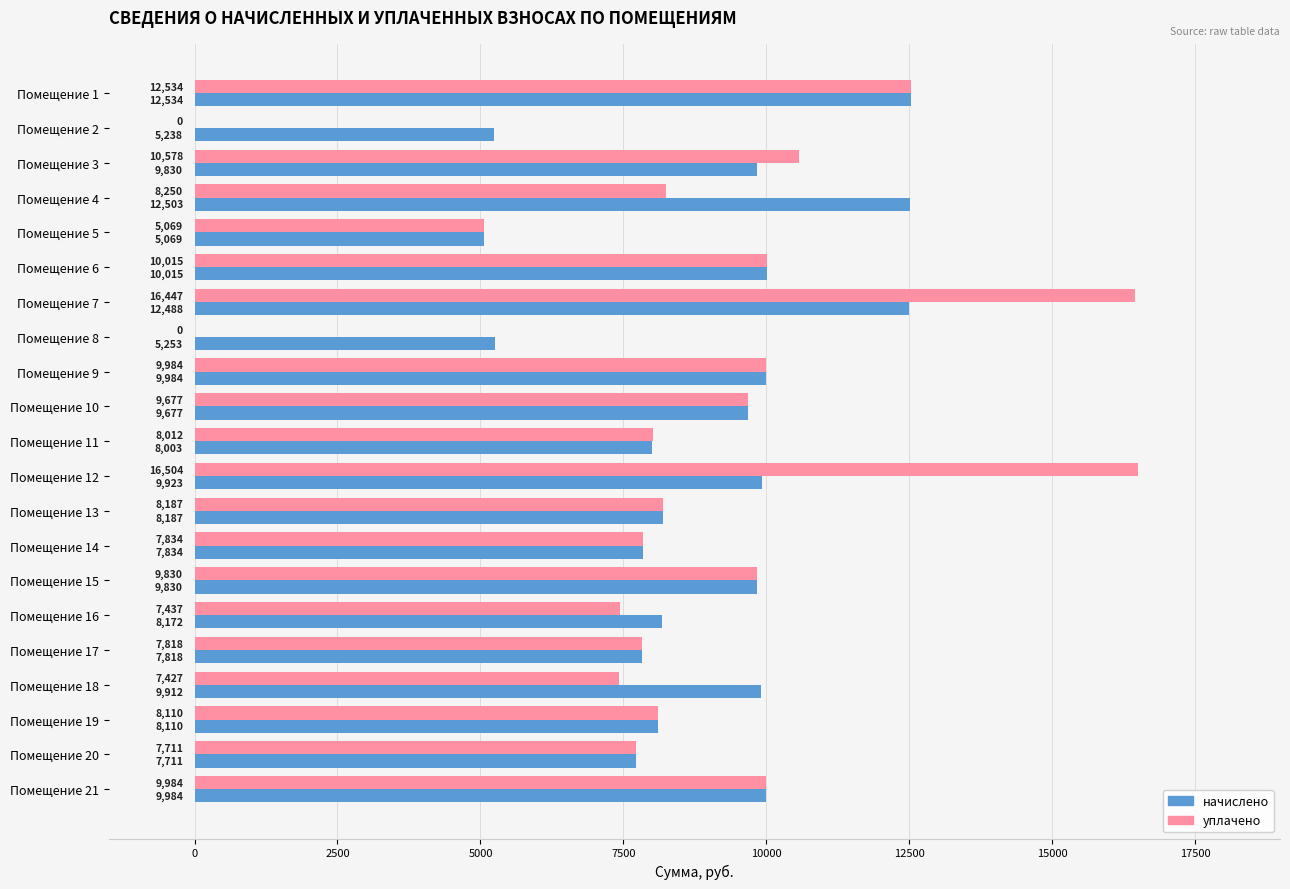

Which series has the largest total across all categories?

начислено